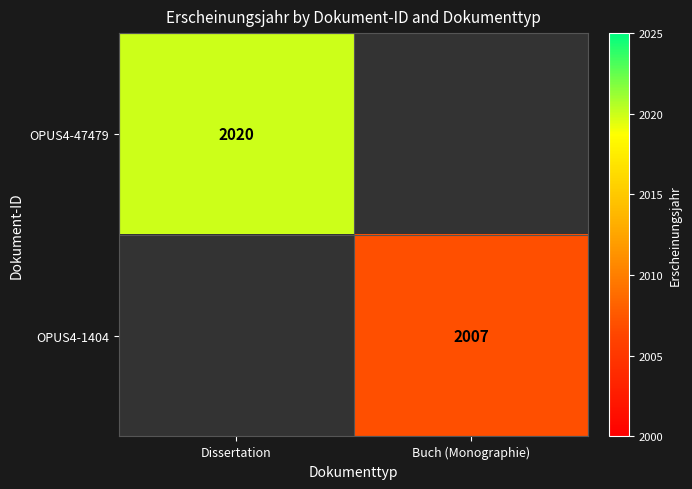

How many categories are shown in the chart?

2